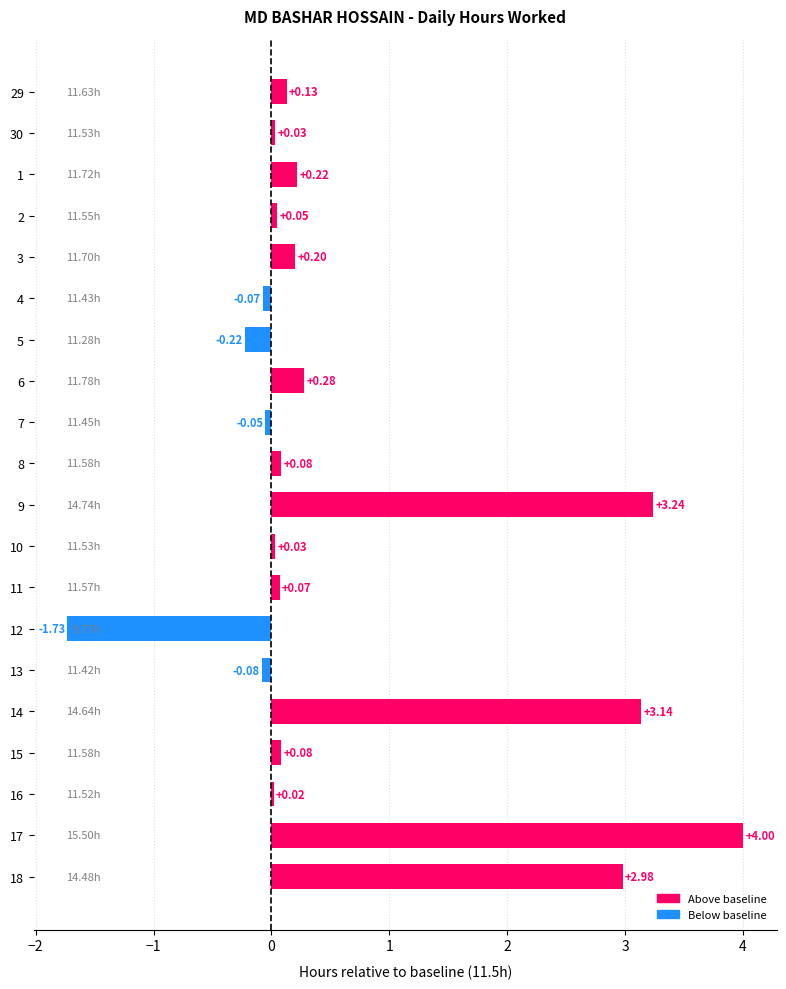

How many data points are above 0?

15